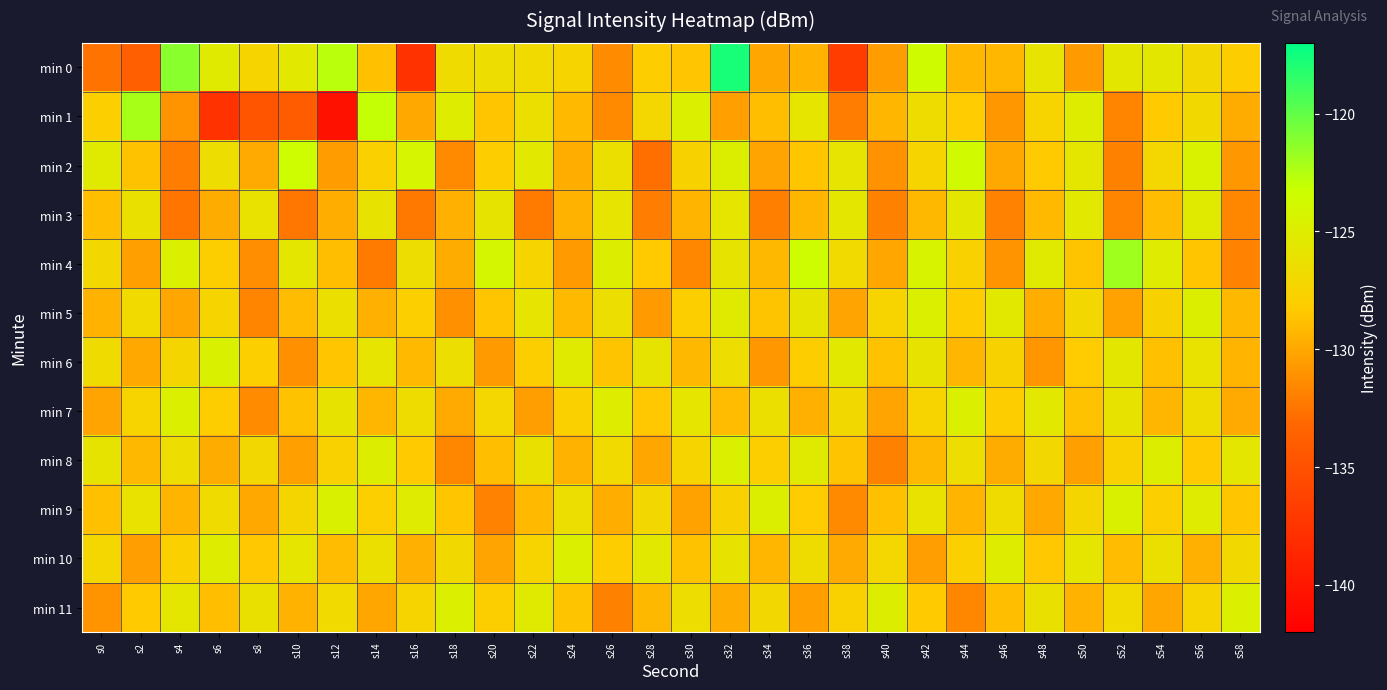

At s14, list the series in order from smallest to largest.

min 4, min 11, min 5, min 7, min 0, min 9, min 2, min 10, min 3, min 6, min 8, min 1